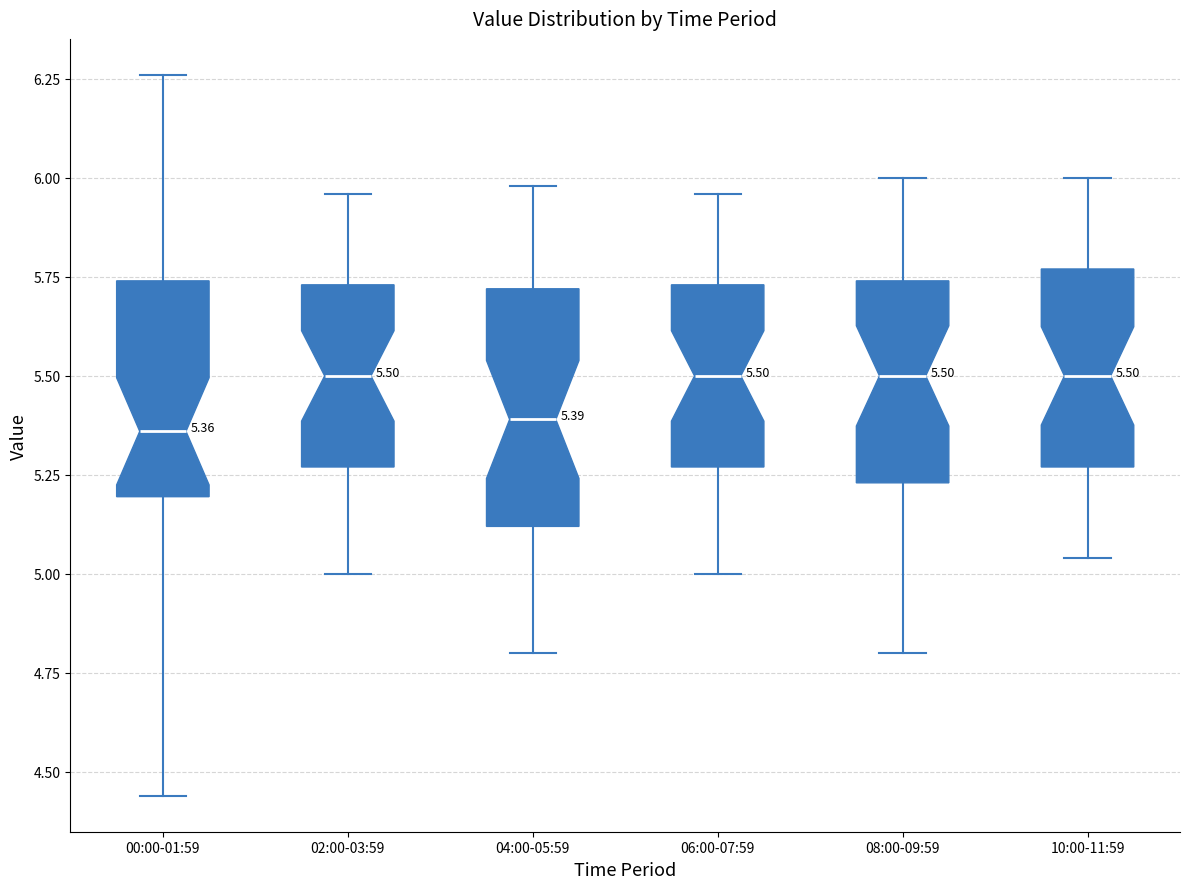

Which box is the tallest, from its lower edge to its upper edge?

04:00-05:59